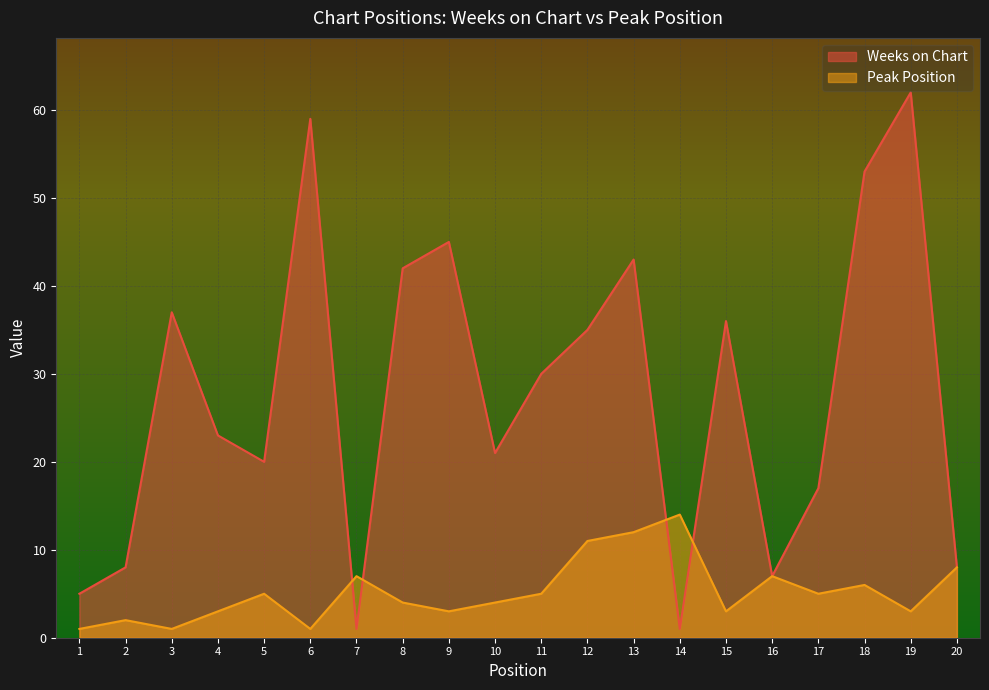

Where do Peak Position and Weeks on Chart first cross each other?

6 and 7